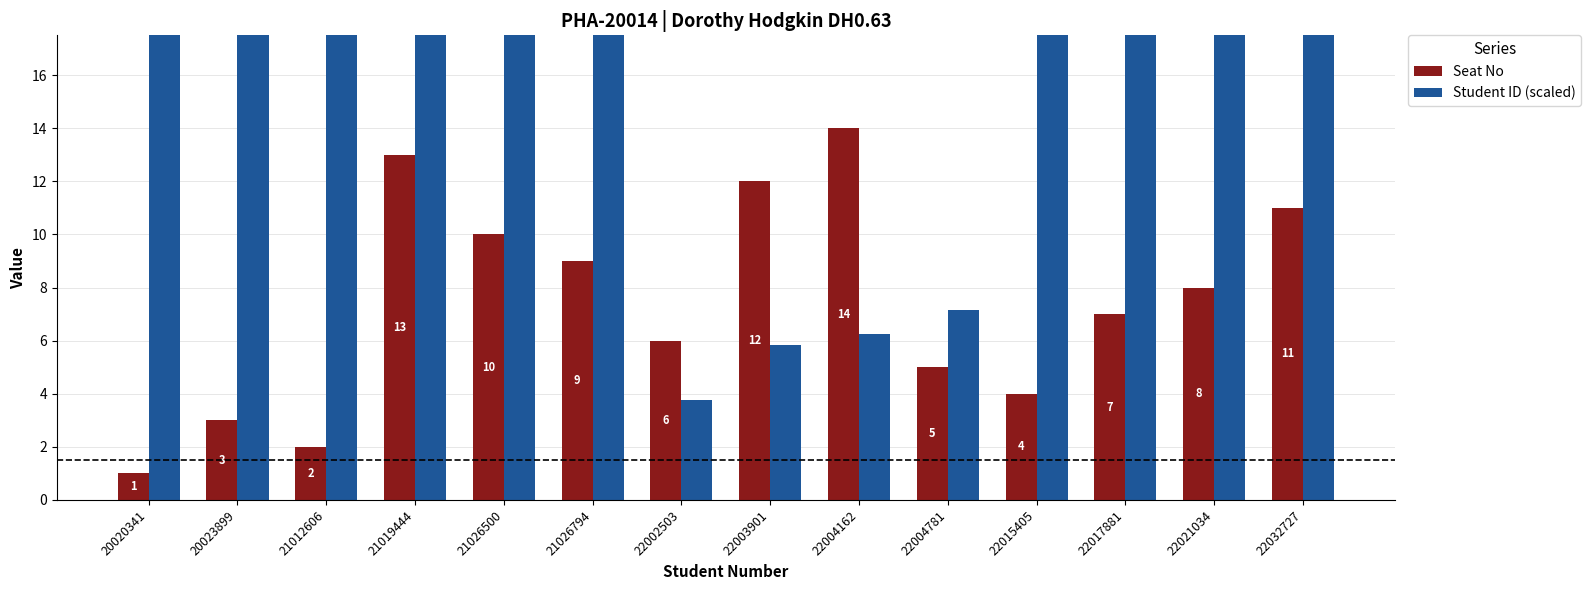

Where does the Seat No series first go above 8?

21019444